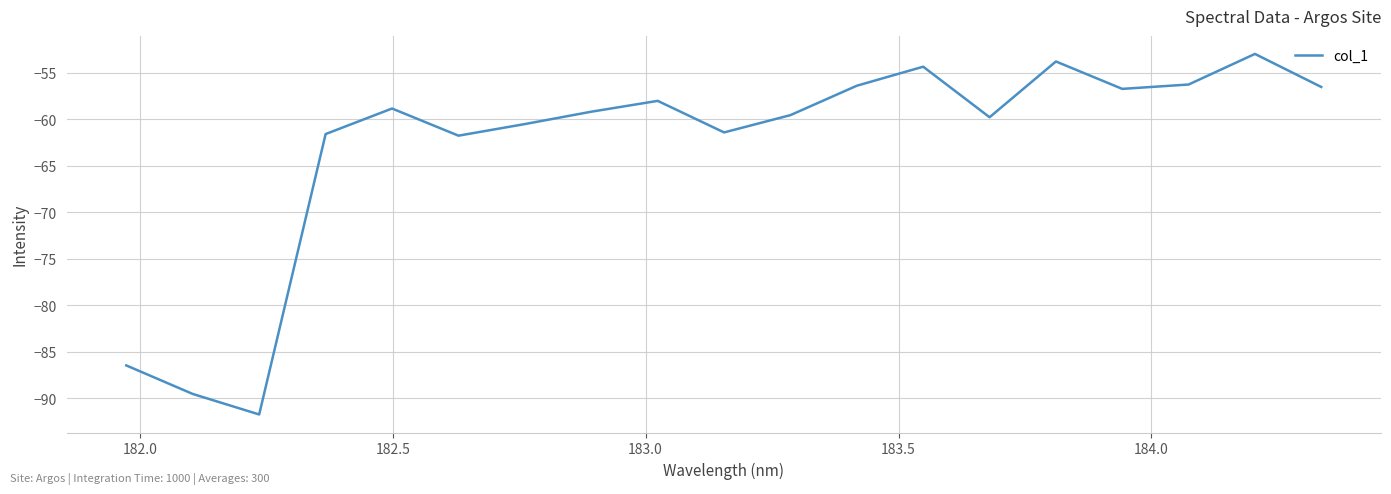

Is this an area chart (filled region under the line)?

No